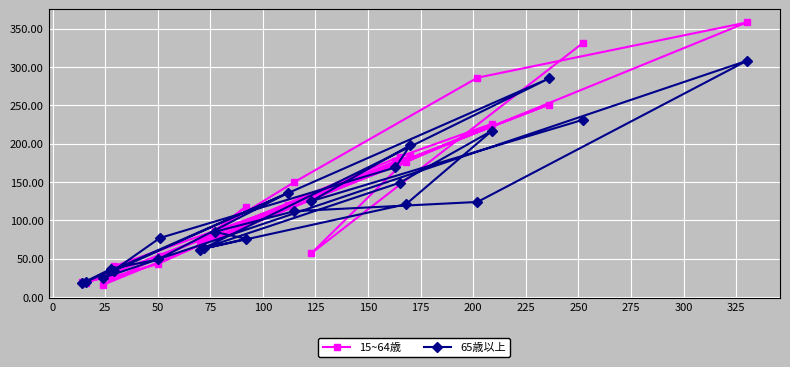

Which series has the widest spread of values?

15~64歳